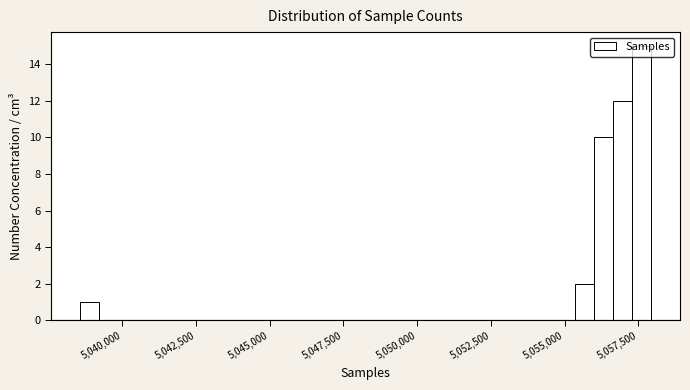

Read against the x-axis, roughly where is the centre of the tallest bar?

5057500